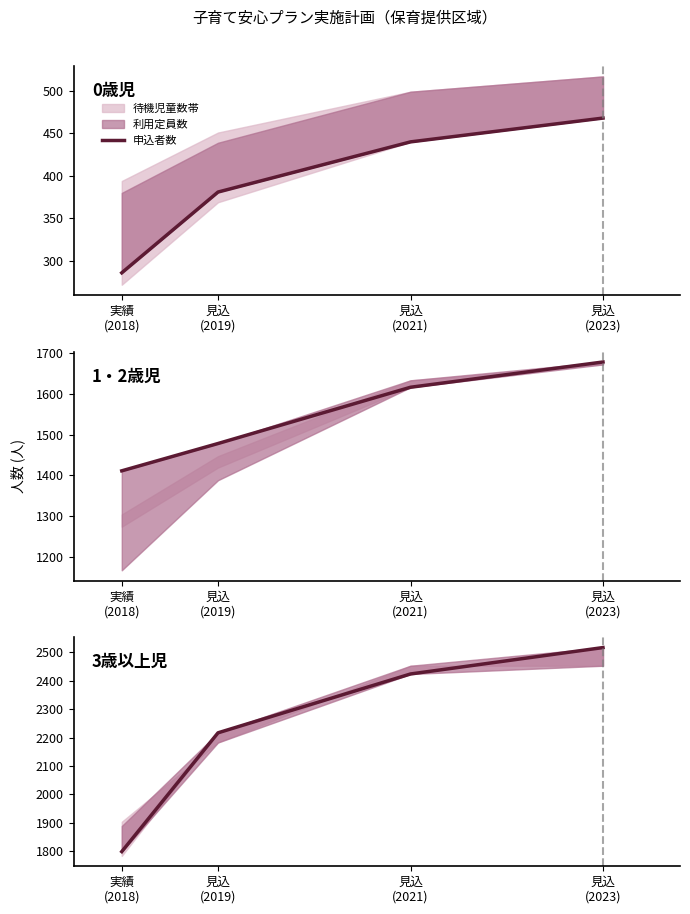

Where is the data nearest to the value 2158?

見込
(2019)